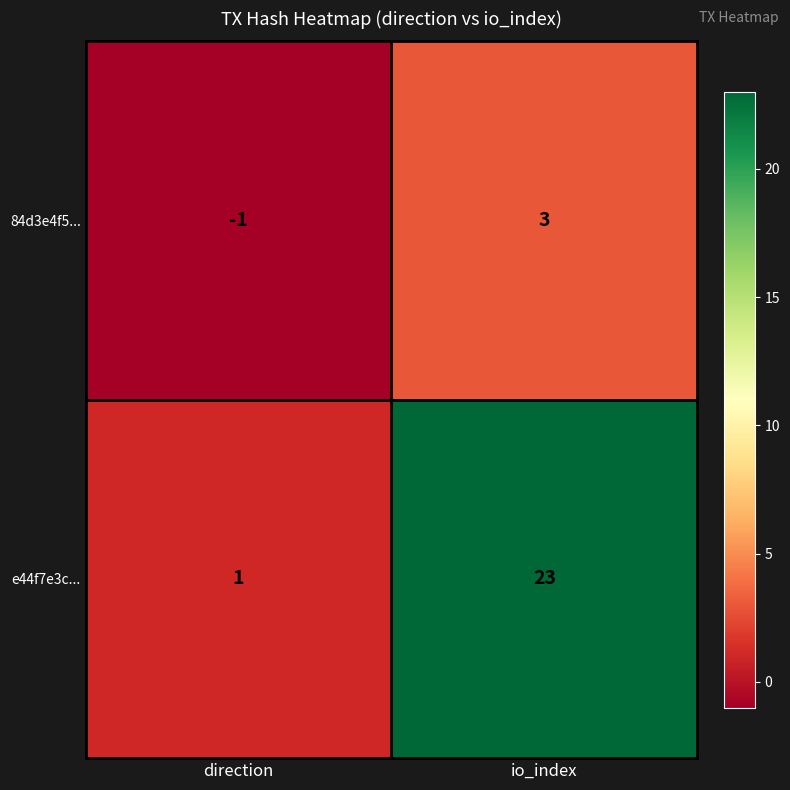

Which category has the highest value across all series?

io_index